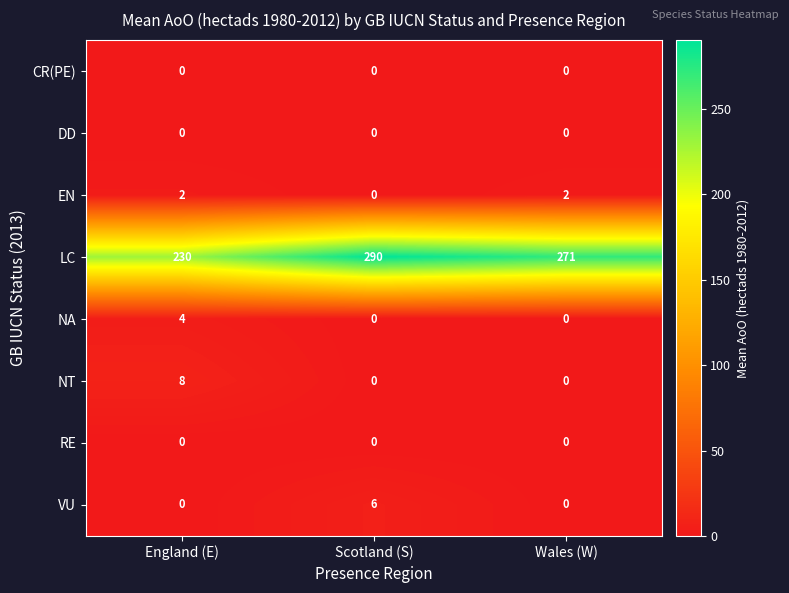

Which series has the largest total across all categories?

LC